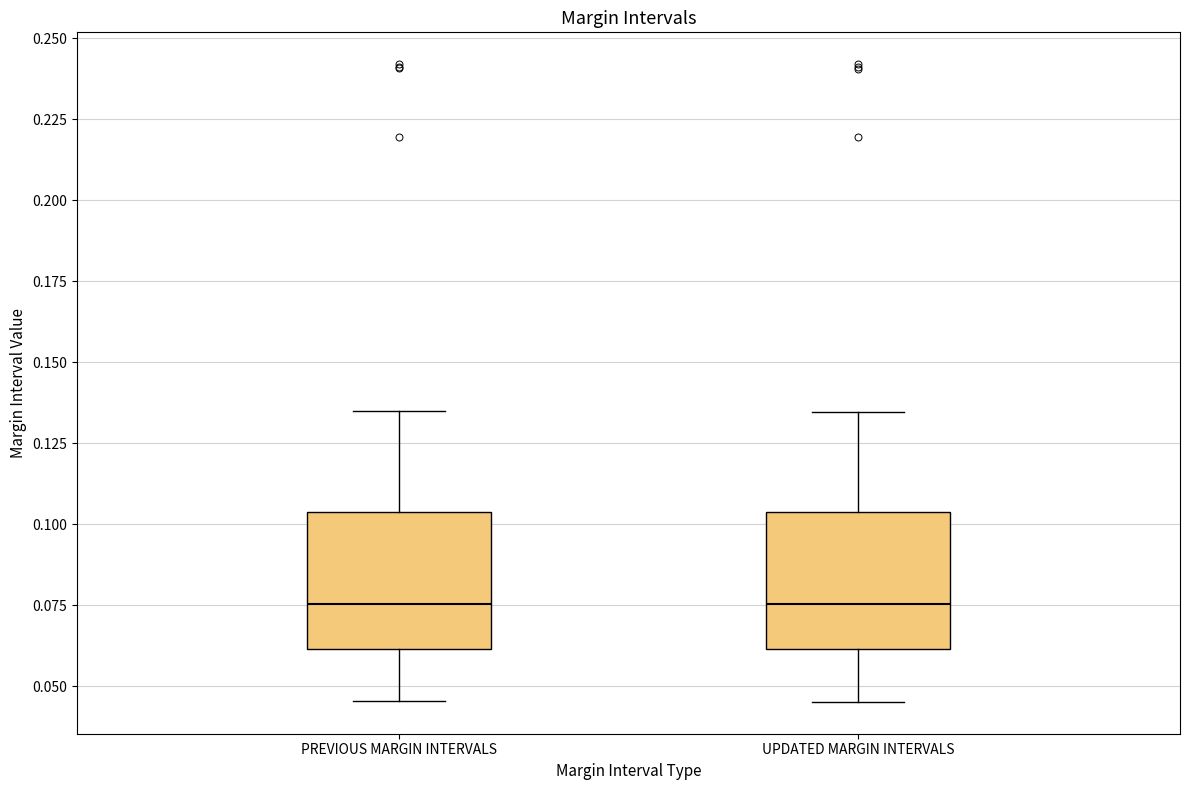

Reading left to right, read every box against the y-axis: the position of its median line, the range the box covers, and the ends of its whiskers. The values are not printed on the chart, so give them approximately, as read against the axis.

PREVIOUS MARGIN INTERVALS: median 0.075, box 0.060 to 0.105, whiskers 0.045 to 0.135
UPDATED MARGIN INTERVALS: median 0.075, box 0.060 to 0.105, whiskers 0.045 to 0.135